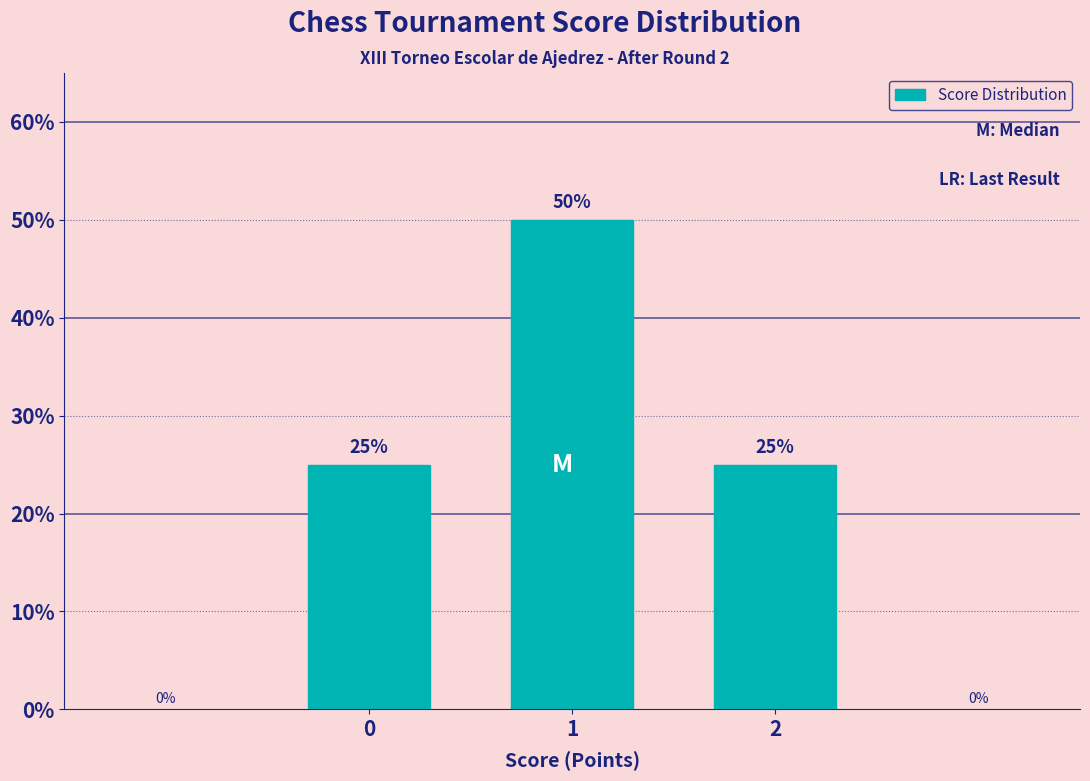

Reading left to right, what are all the values shown in this chart?

25	50	25